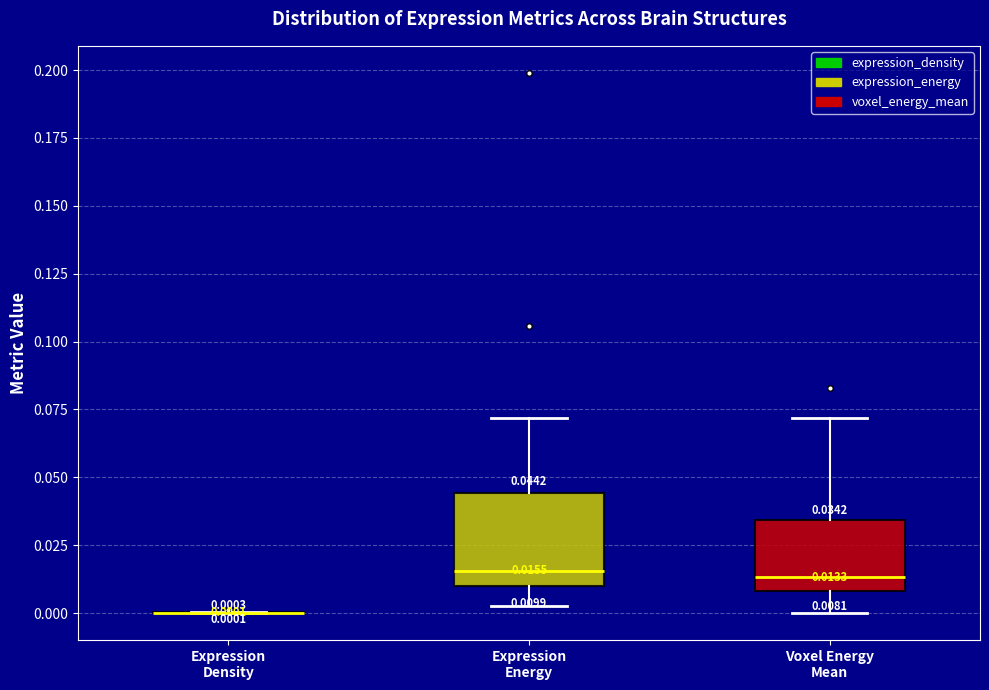

Which box is the tallest, from its lower edge to its upper edge?

Expression Energy